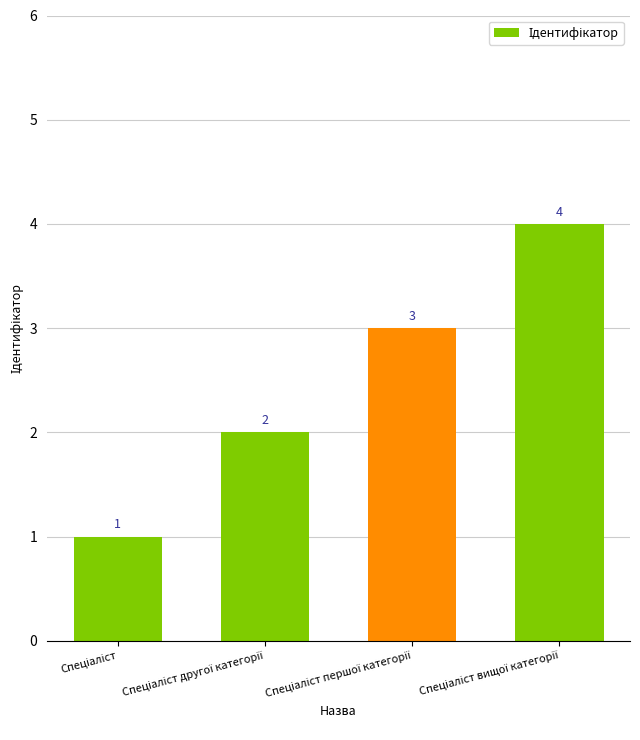

What is the maximum value shown in the chart?

4